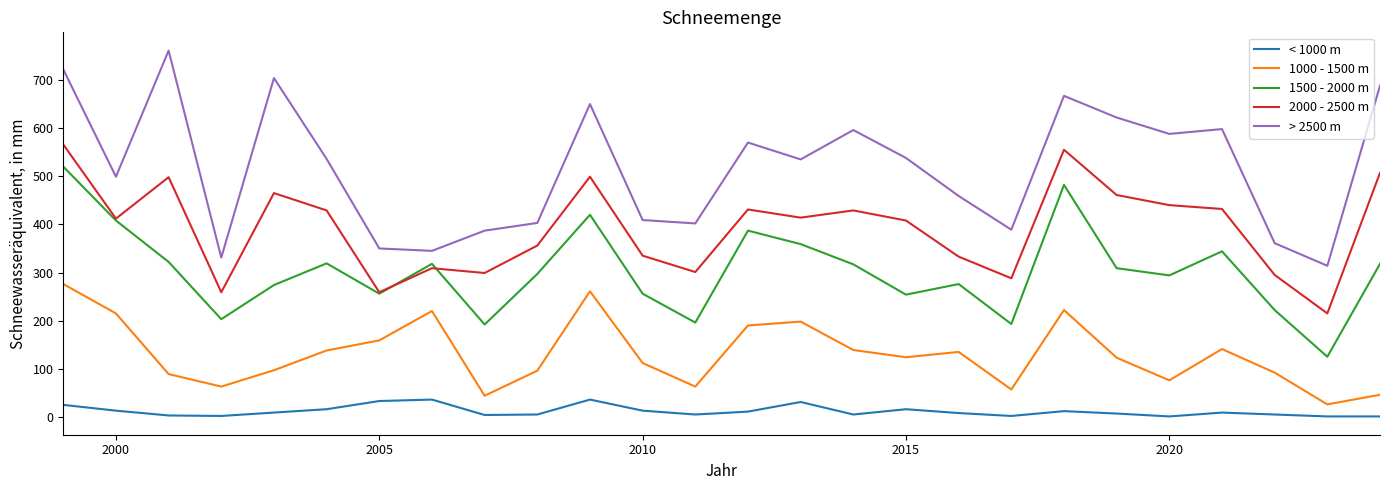

List the series in order of their overall mean, highest first.

> 2500 m, 2000 - 2500 m, 1500 - 2000 m, 1000 - 1500 m, < 1000 m